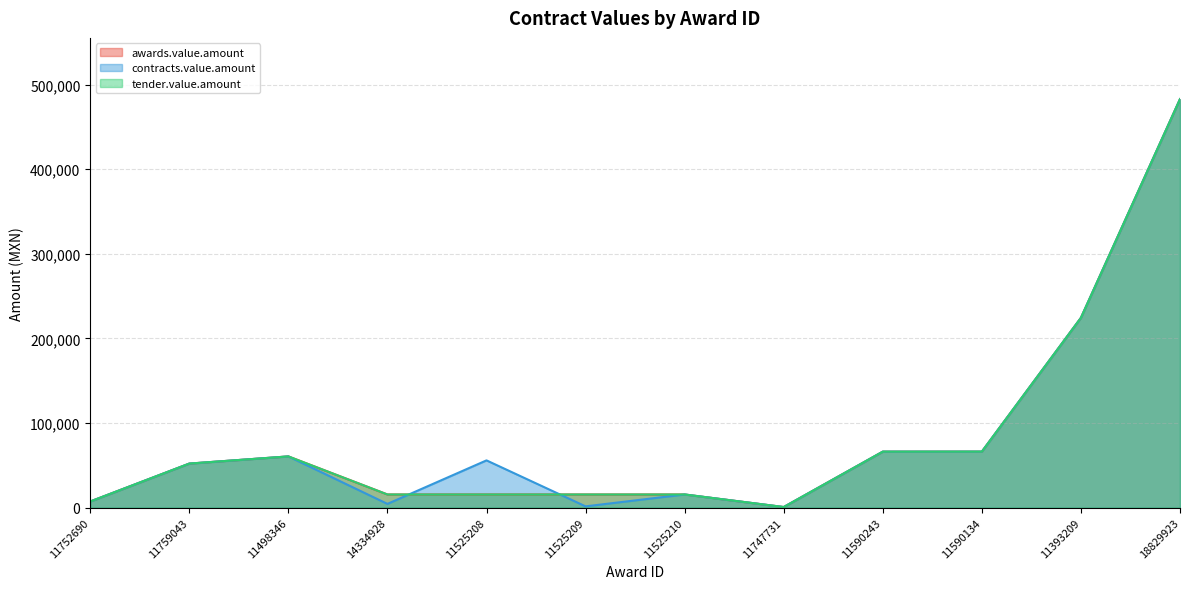

What is the difference between the maximum and minimum values in the tender.value.amount series?

482075.1